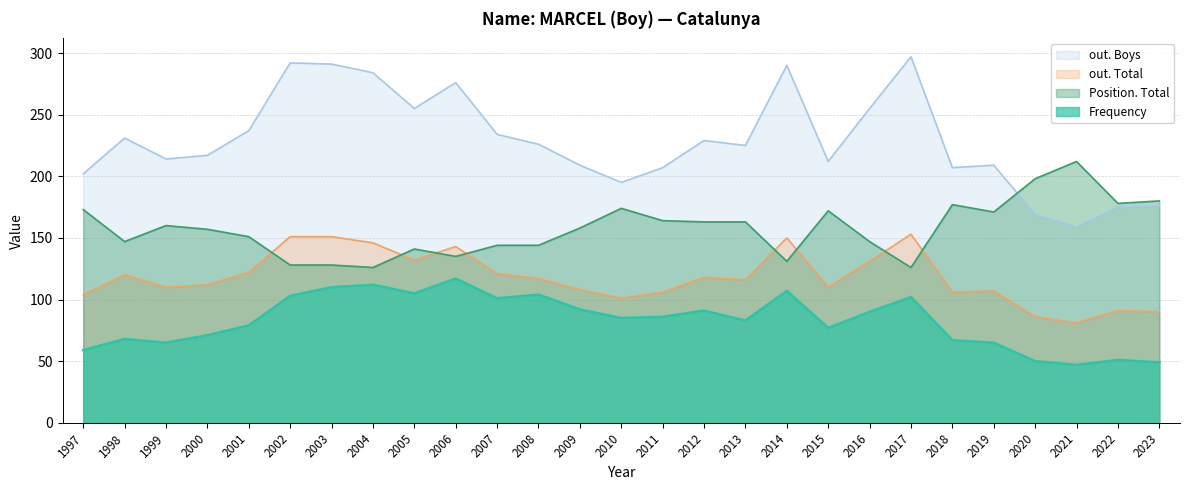

The value of out. Total at 2013 is 116. True or false?

True